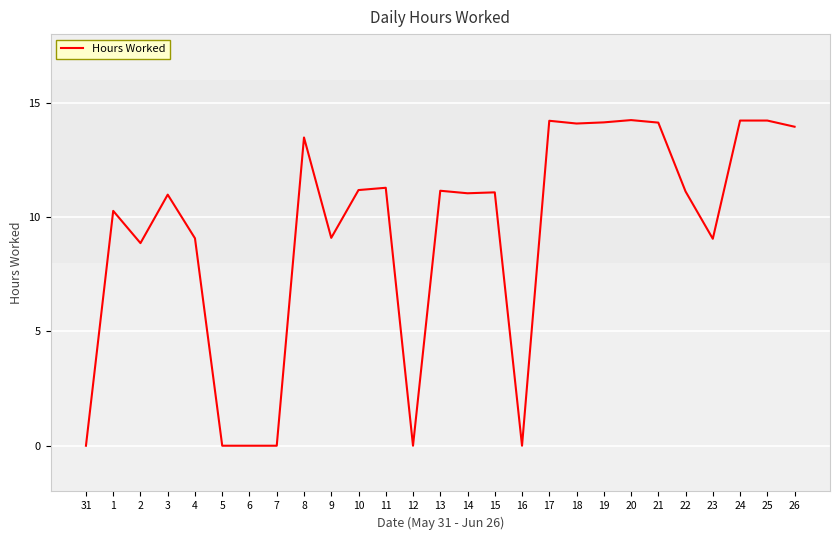

Which has a higher value, 20 or 6?

20